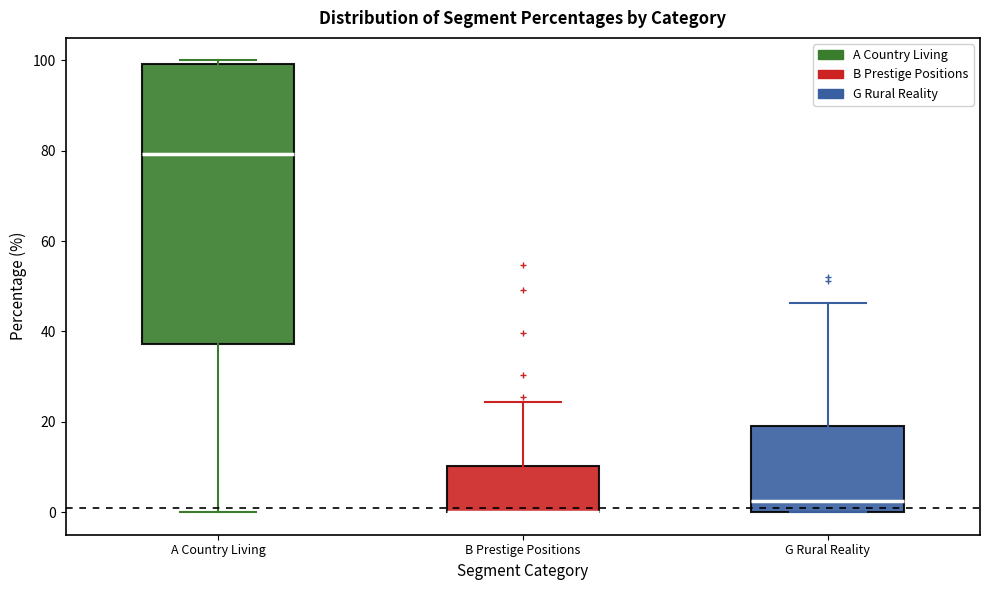

Where does the median line of the box for A Country Living sit on the y-axis? The values are not printed on the chart, so give them approximately, as read against the axis.

80